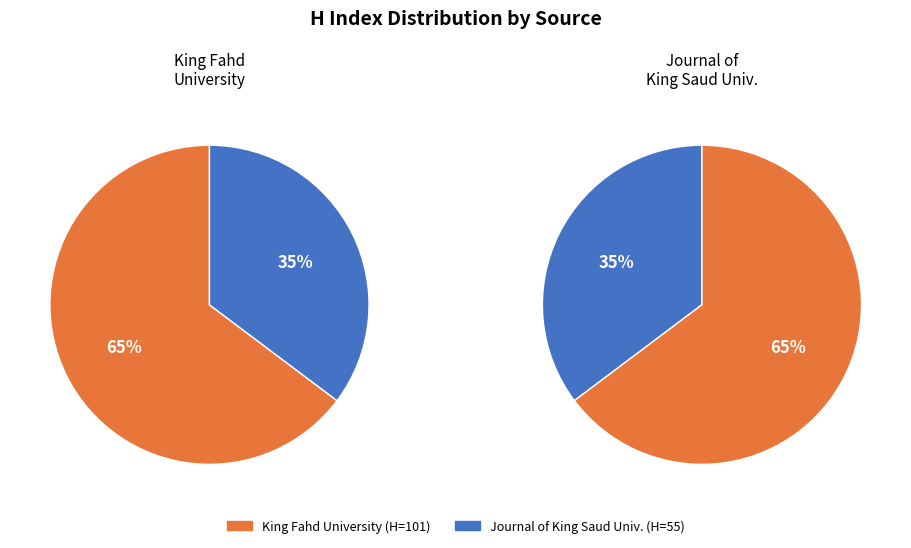

Is there a majority slice in this chart?

Yes